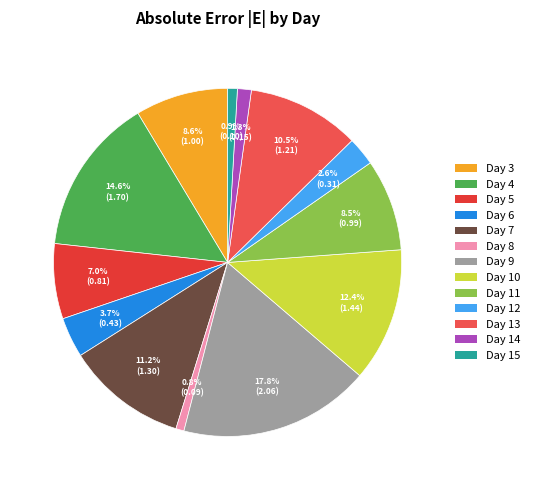

How many slices are in this pie chart?

13